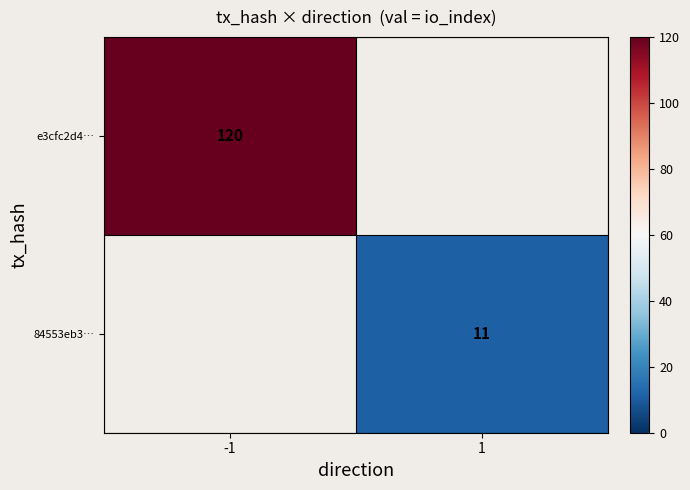

Is the value of e3cfc2d4… at -1 greater than the value of 84553eb3… at 1?

Yes